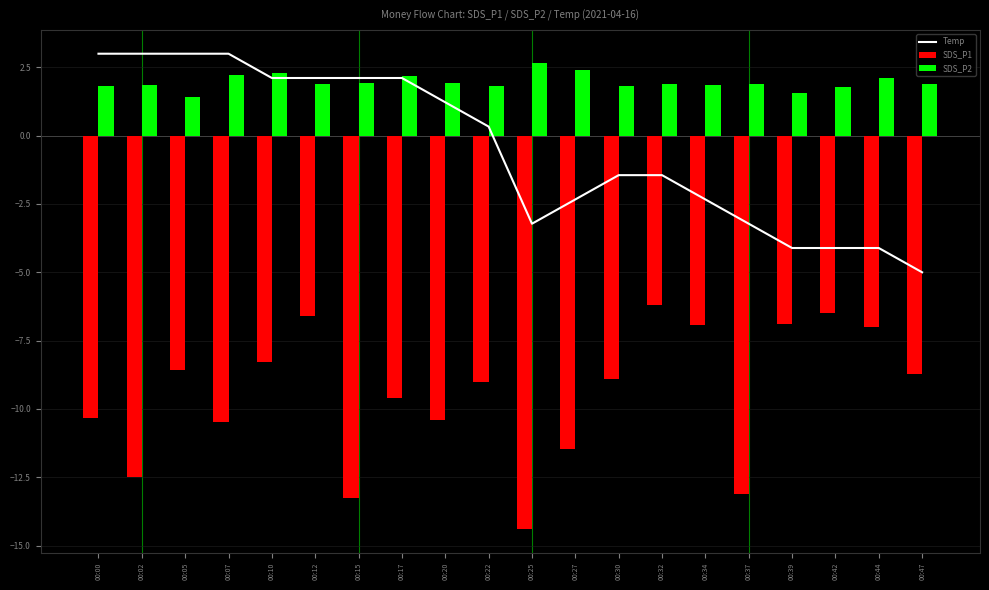

At 00:34, list the series in order from largest to smallest.

SDS_P2, Temp, SDS_P1